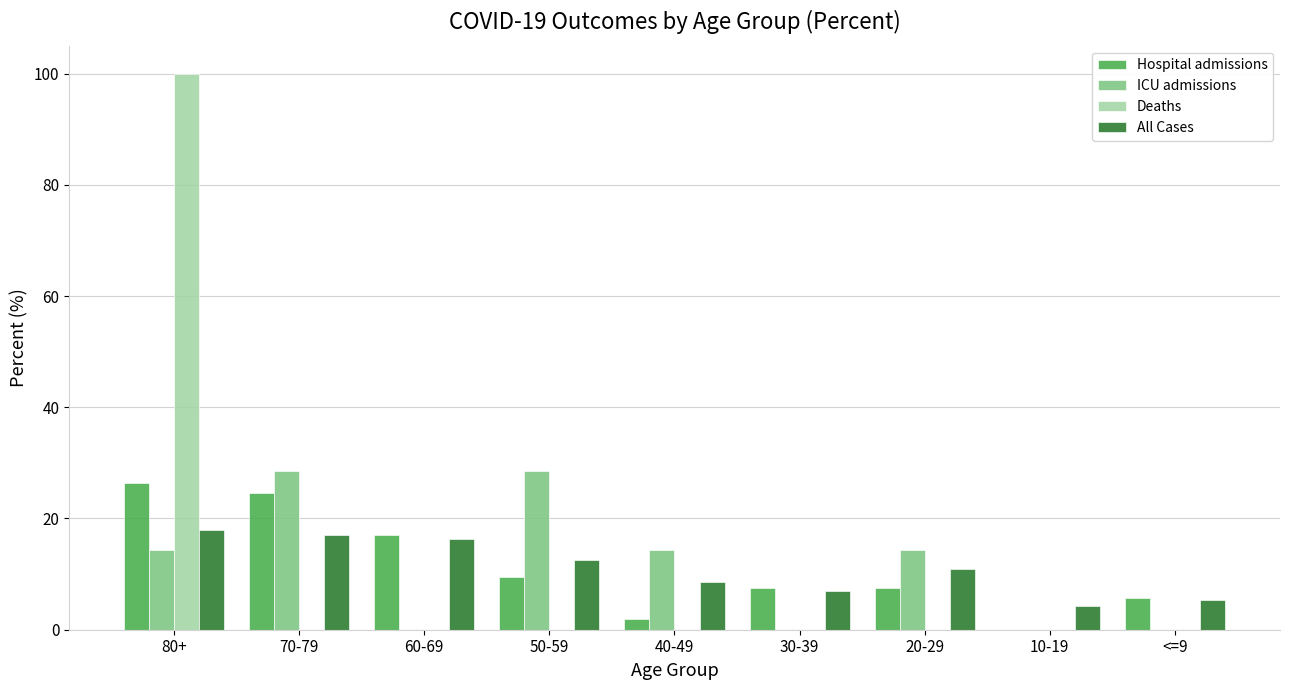

How many groups of bars are there?

9